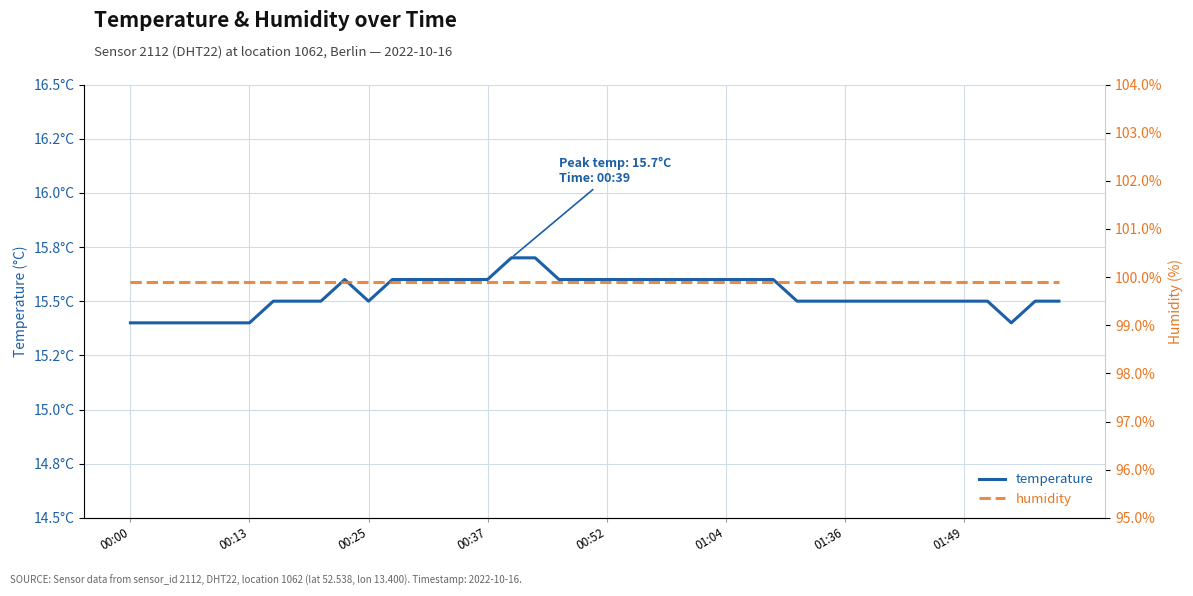

True or false: humidity has a value of 152.8 at 11.

False